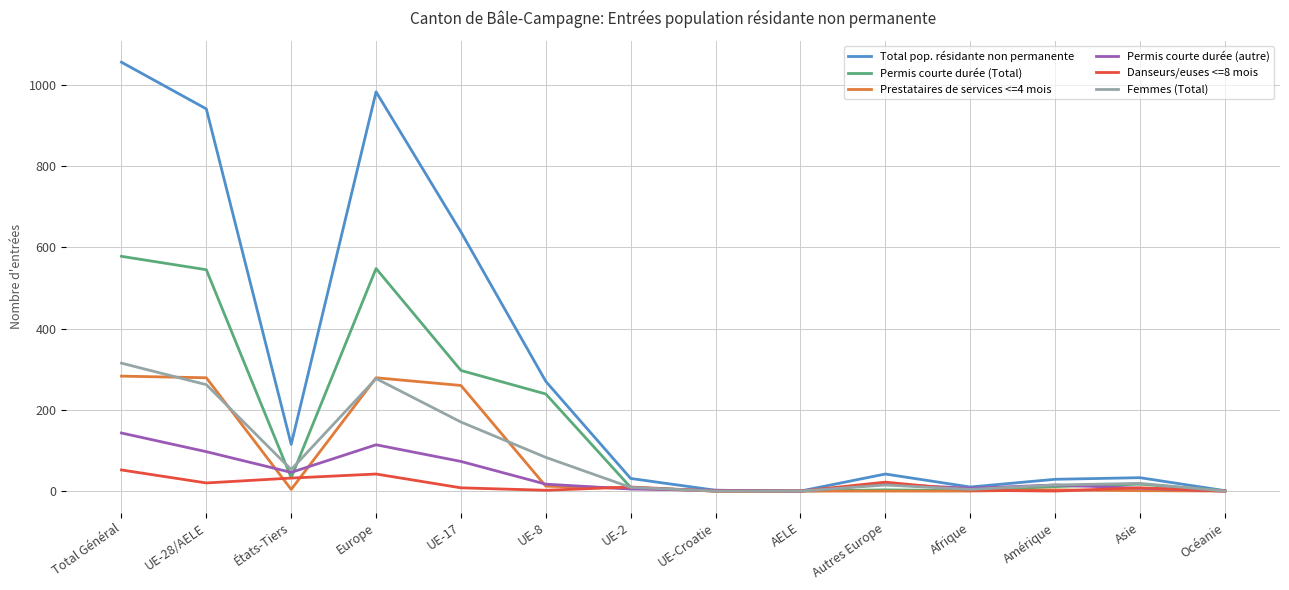

Which series has the widest spread of values?

Total pop. résidante non permanente